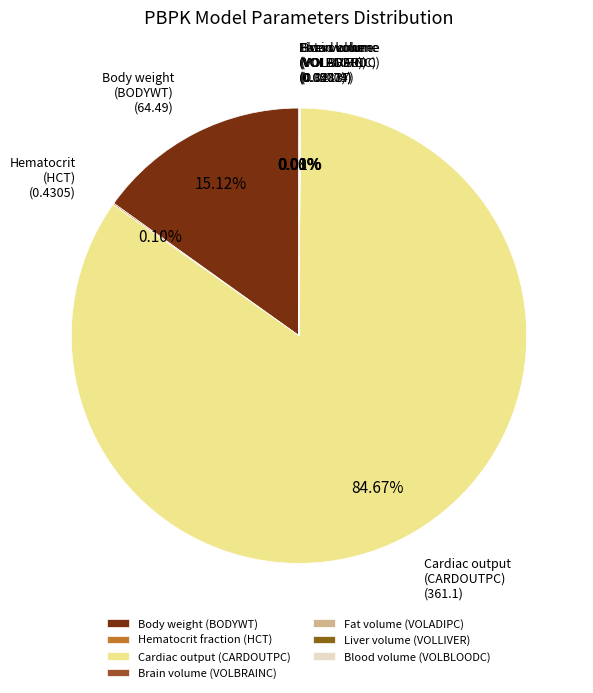

What percentage do Body weight (BODYWT) and Fat volume (VOLADIPC) together represent?

15.2%